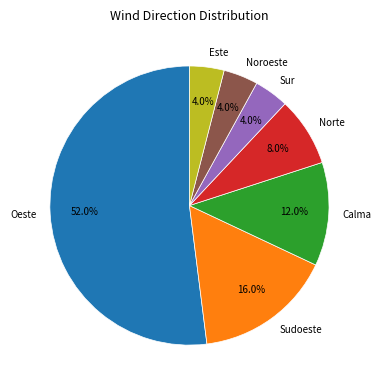

Does Sudoeste account for over 50% of the chart?

No